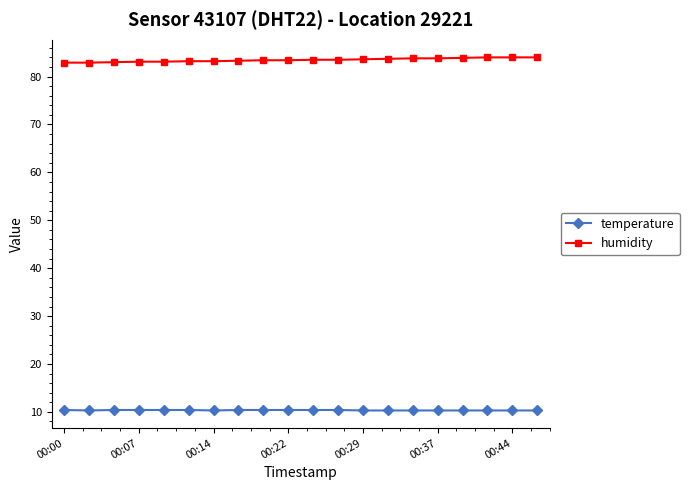

Which series has the largest total across all categories?

humidity